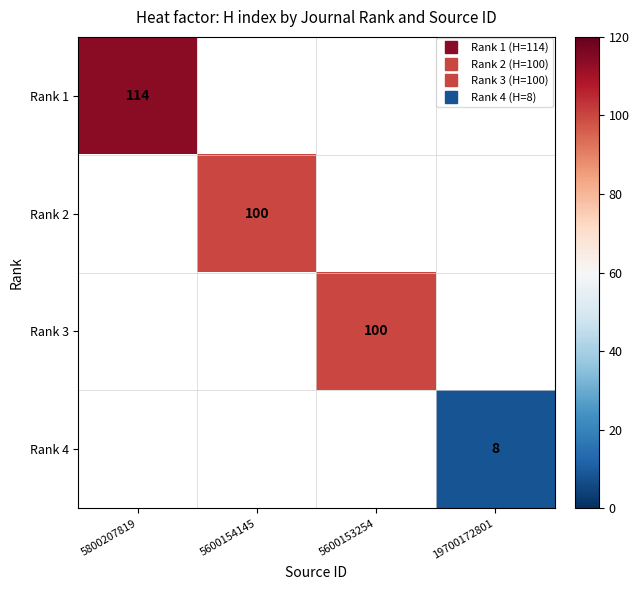

How many data points does each series have?

4